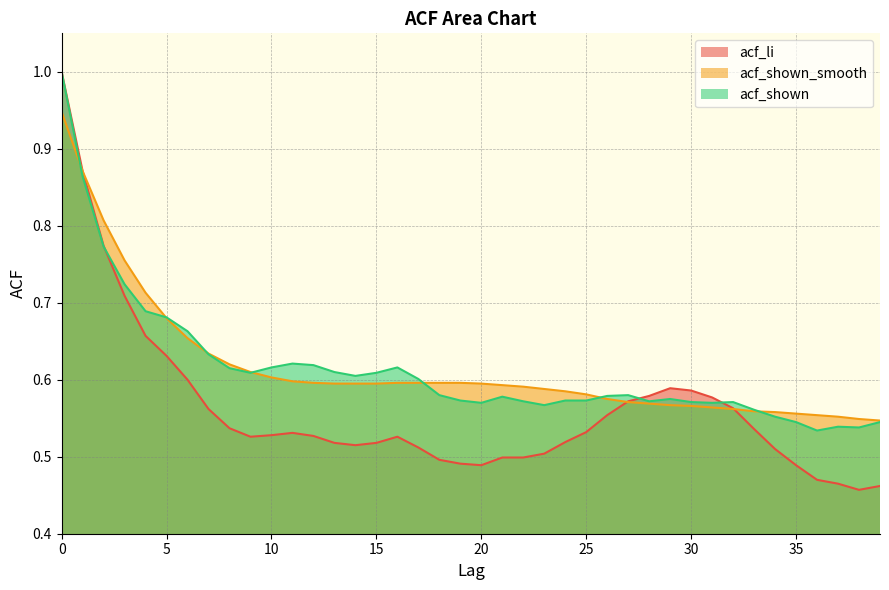

List the series in order of their peak value, highest first.

acf_li, acf_shown, acf_shown_smooth